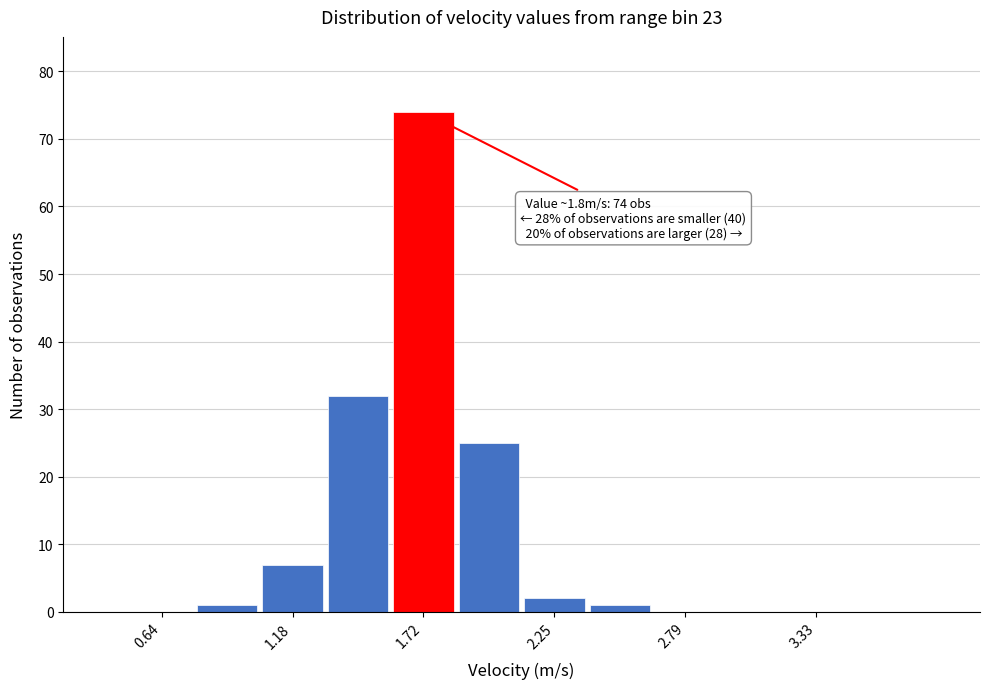

Read against the x-axis, roughly where is the centre of the tallest bar?

1.7